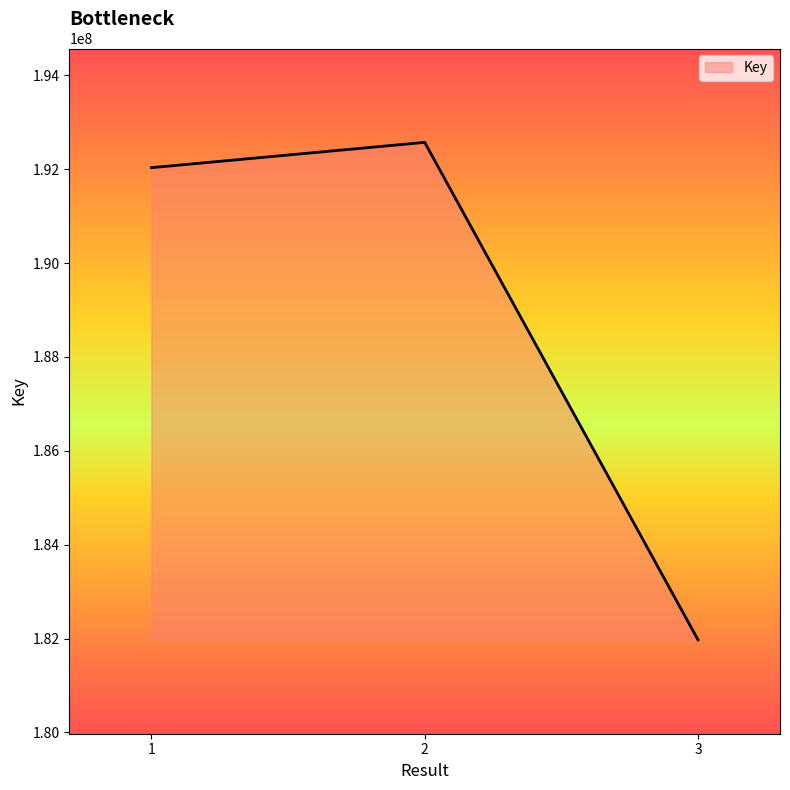

Reading left to right, what are all the values shown in this chart?

192032645	192571858	181972539